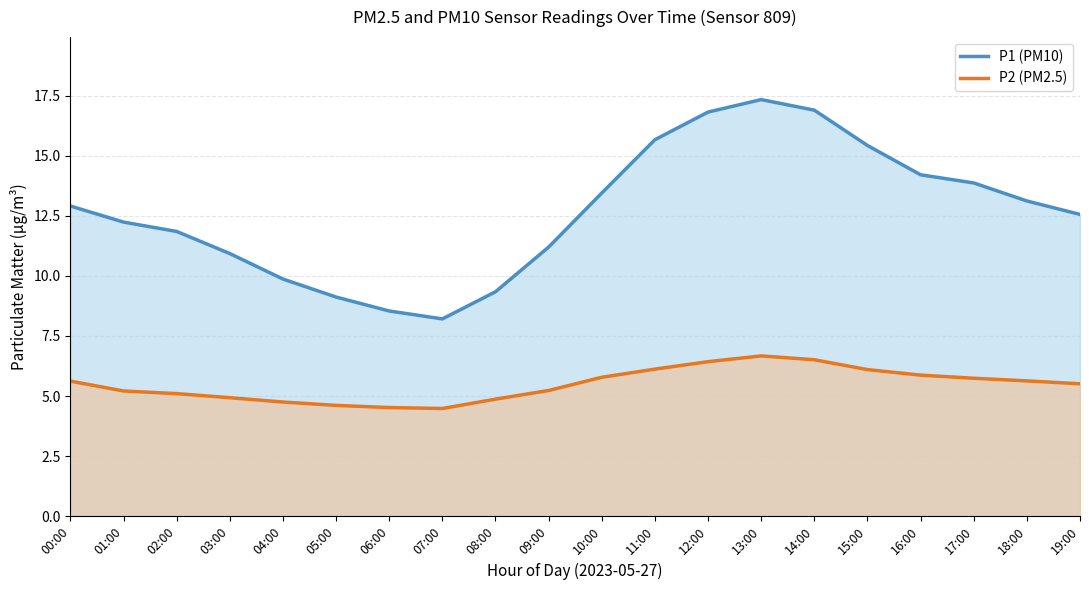

Reading left to right, transcribe all the data shown in this chart.

P1 (PM10): 12.9	12.2	11.8	10.9	9.9	9.1	8.5	8.2	9.3	11.2	13.4	15.7	16.8	17.3	16.9	15.4	14.2	13.9	13.1	12.6
P2 (PM2.5): 5.6	5.2	5.1	4.9	4.8	4.6	4.5	4.5	4.9	5.2	5.8	6.1	6.4	6.7	6.5	6.1	5.9	5.7	5.6	5.5